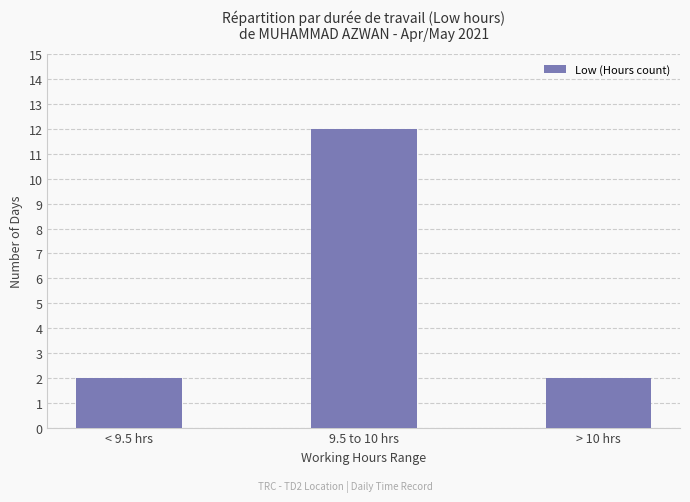

True or false: the data shows 2 at > 10 hrs.

True